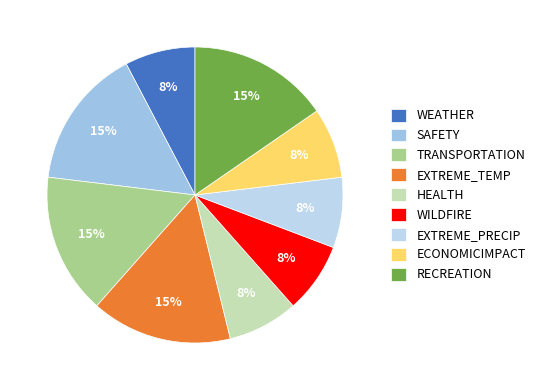

How many slices are in this pie chart?

9